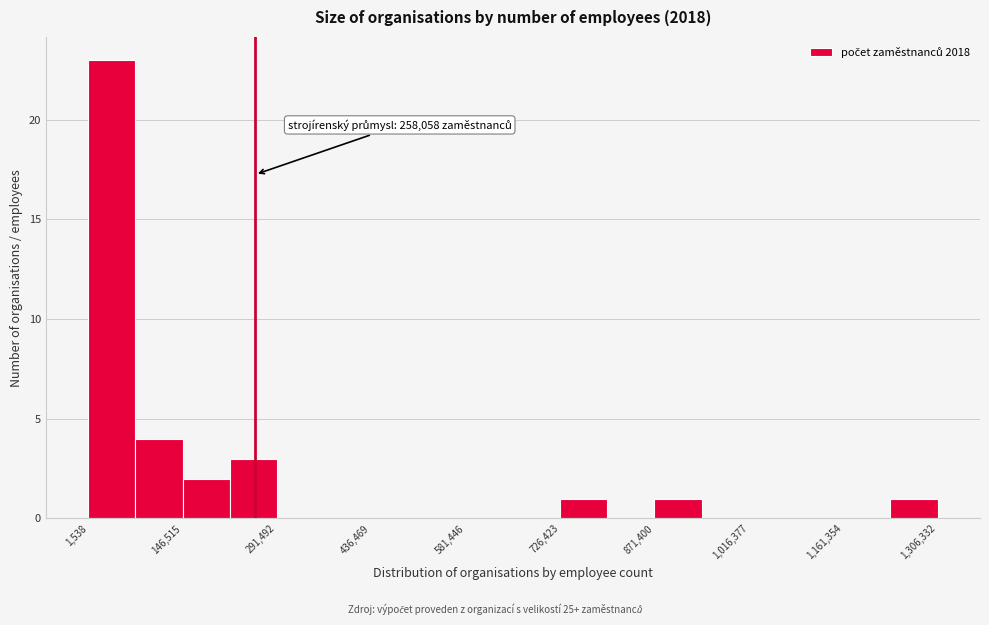

Around what value on the x-axis is the tallest bar? Give the approximate position of its centre, as read against the axis.

40000